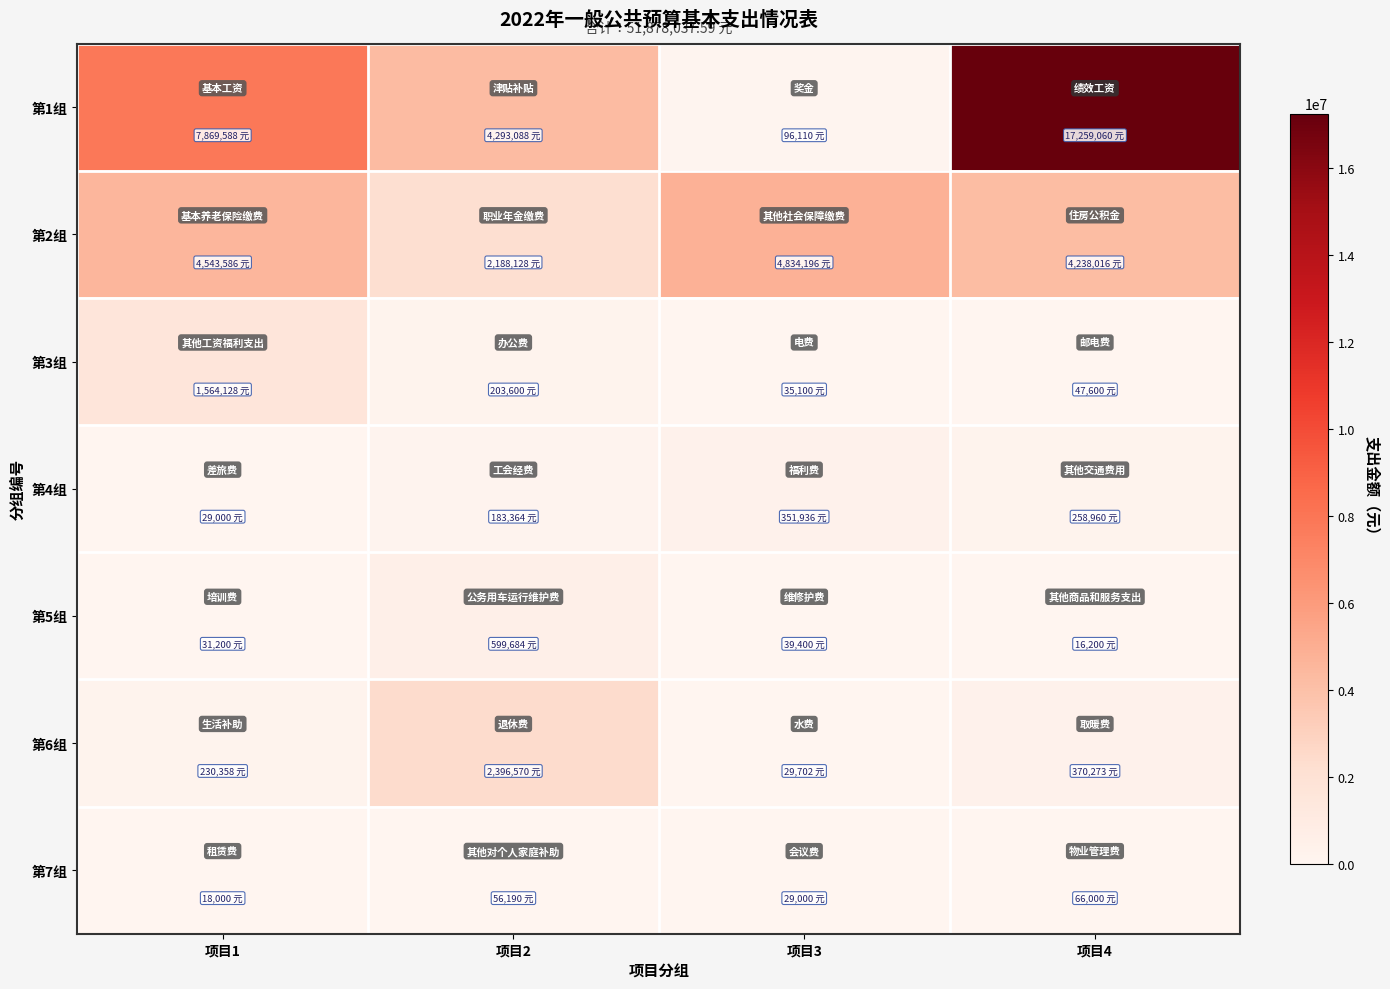

At which category is the sum across all series the highest?

项目4